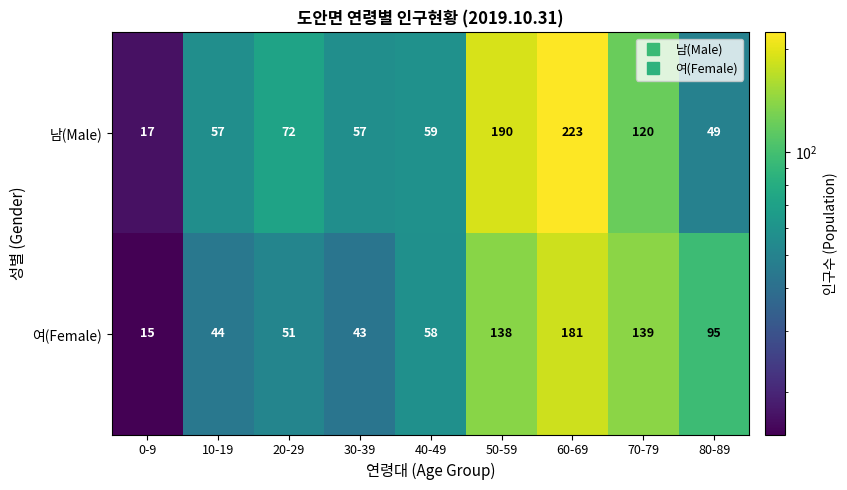

Reading left to right, what are all the values shown in this chart?

남(Male): 0-9=17	10-19=57	20-29=72	30-39=57	40-49=59	50-59=190	60-69=223	70-79=120	80-89=49
여(Female): 0-9=15	10-19=44	20-29=51	30-39=43	40-49=58	50-59=138	60-69=181	70-79=139	80-89=95